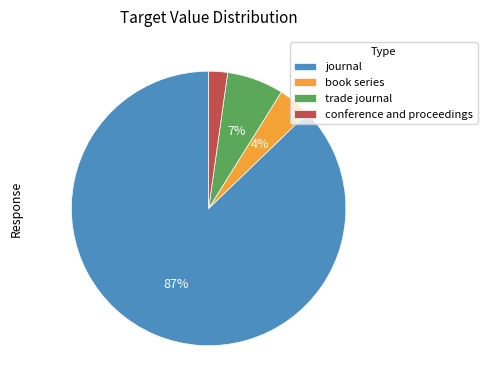

How many segments does this pie chart have?

4